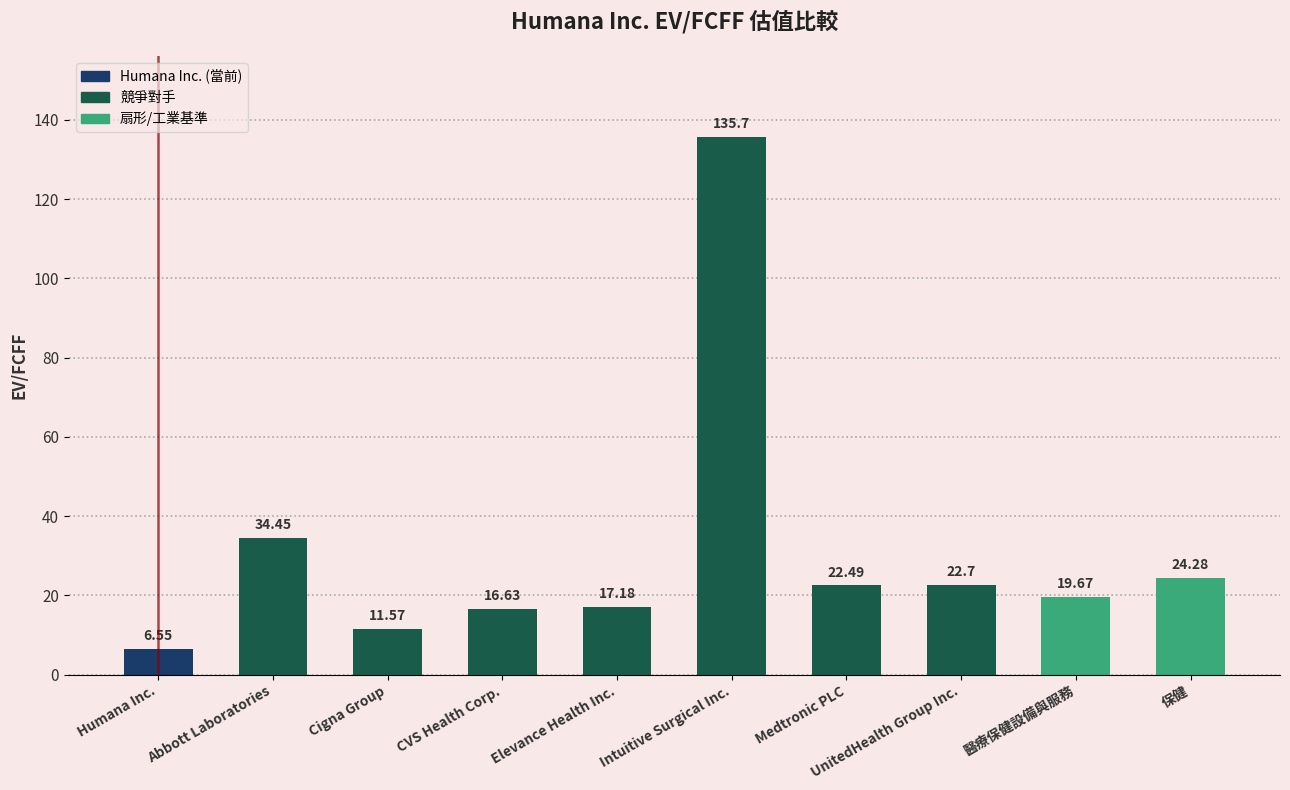

True or false: the data shows 16.6 at CVS Health Corp..

True